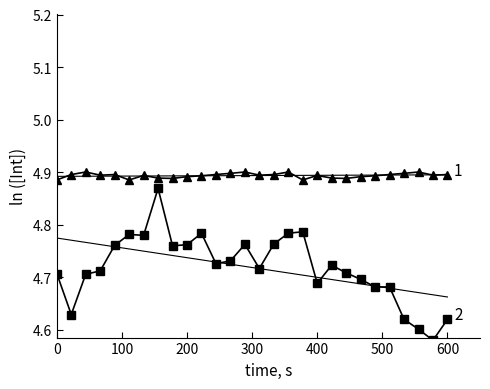

The USD Basis series shows 2.9 at 2001. True or false?

False